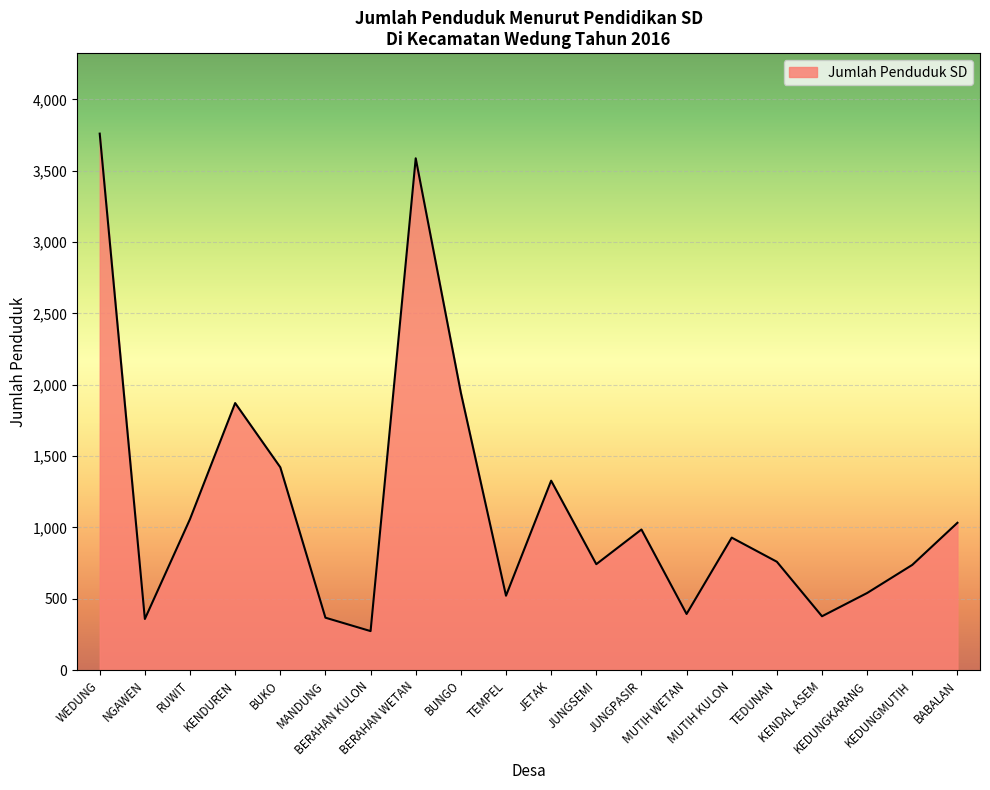

What is the difference between the maximum and second lowest values?

3401